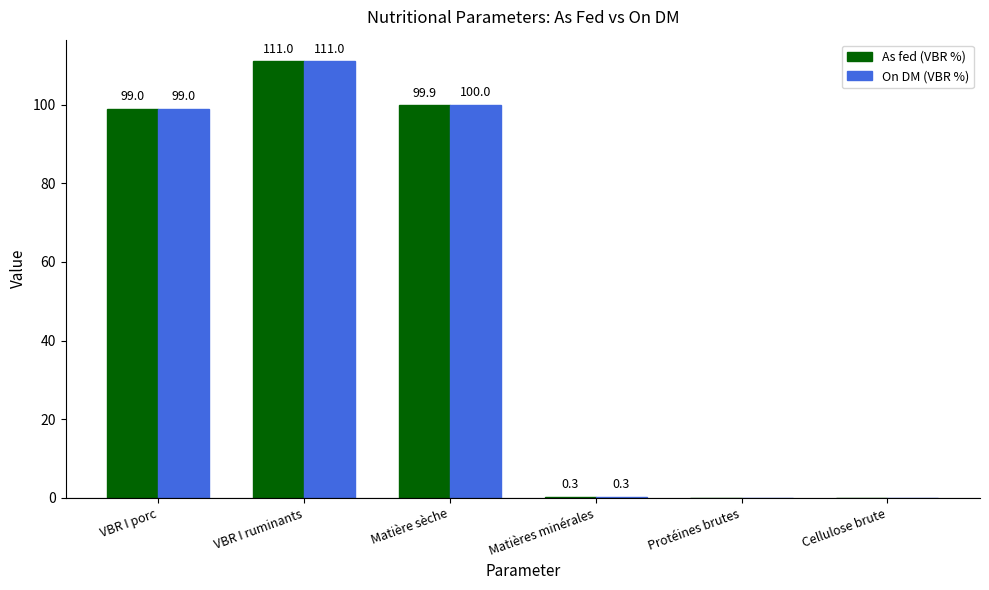

Is it true that On DM (VBR %) equals 111.0 at VBR I ruminants?

True